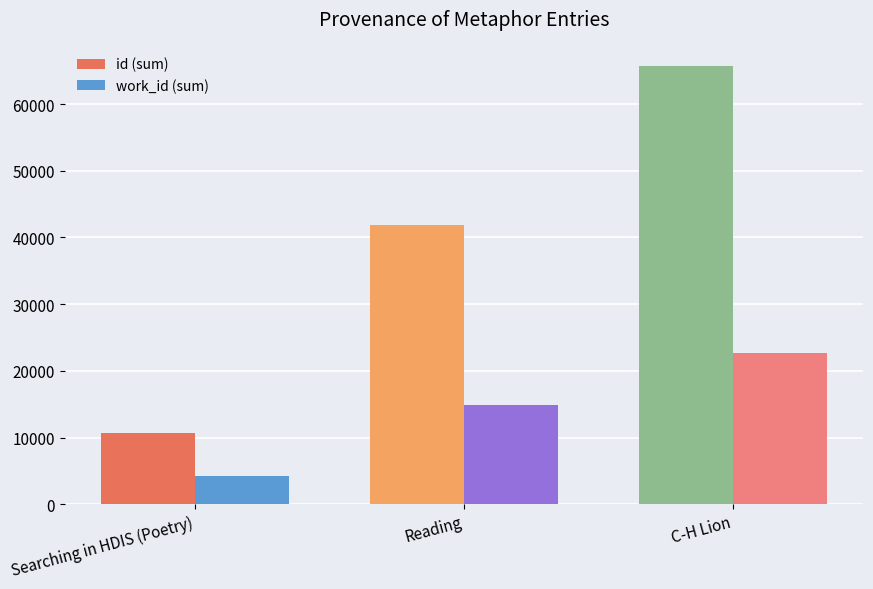

How many bars are there in each group?

2